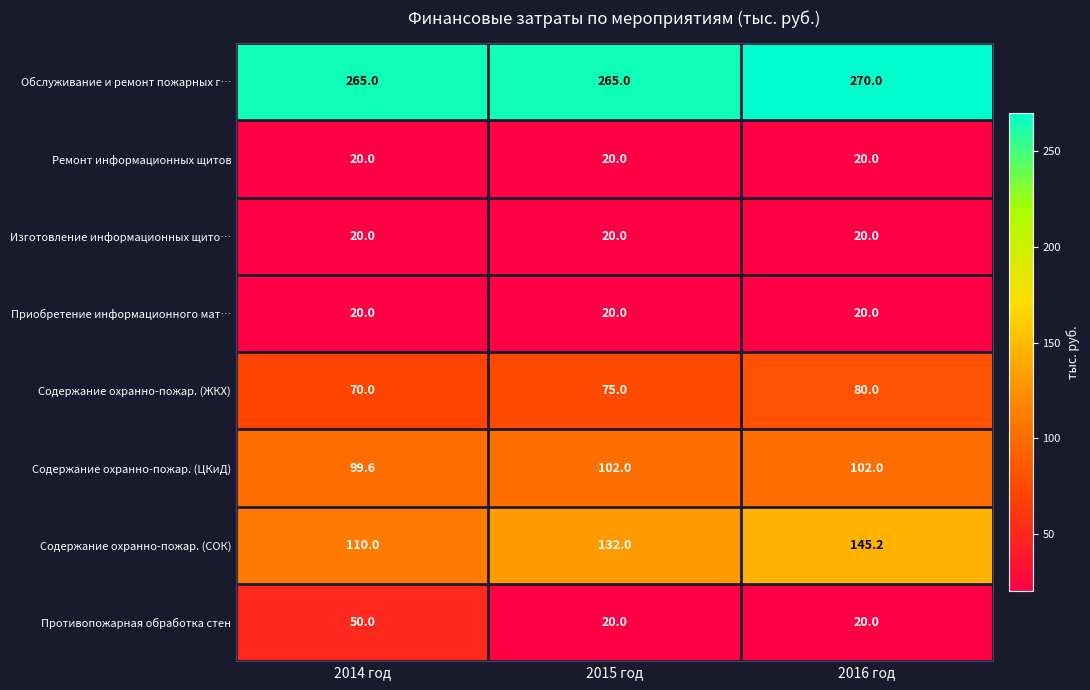

Between 2014 год and 2015 год, which series saw the biggest shift?

Противопожарная обработка стен